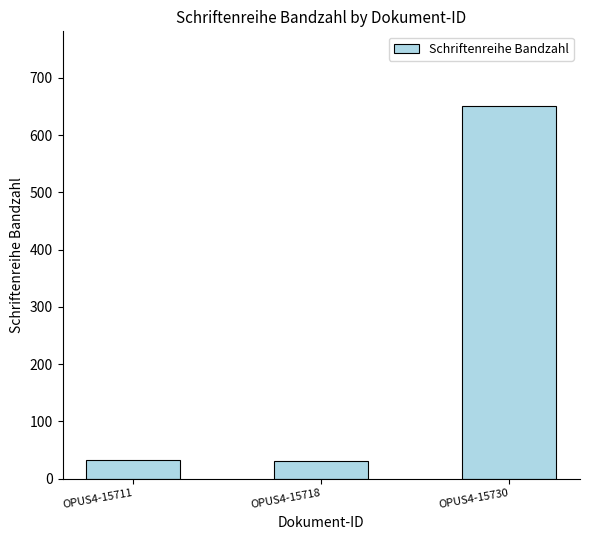

What is the sum of the values at OPUS4-15711 and OPUS4-15718?

63